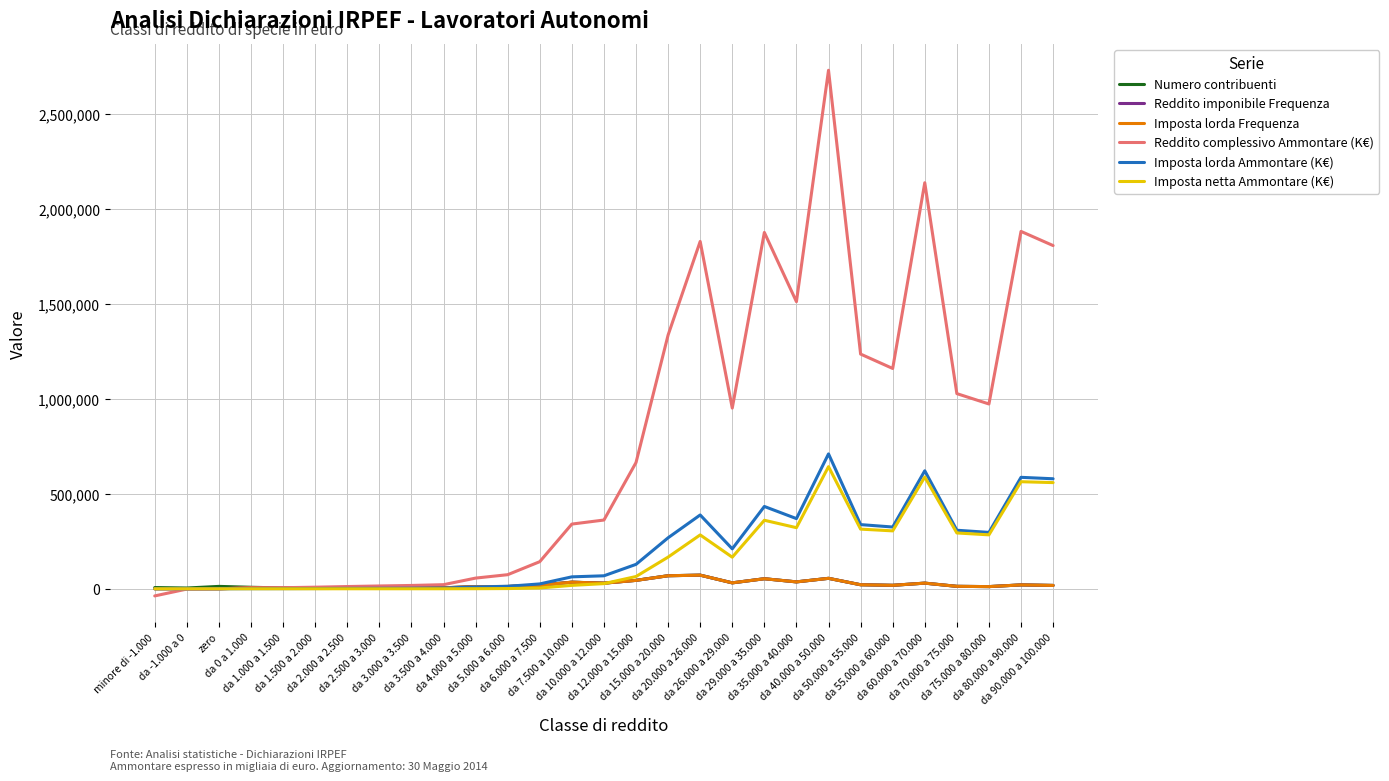

What is the maximum value for Numero contribuenti?

71703